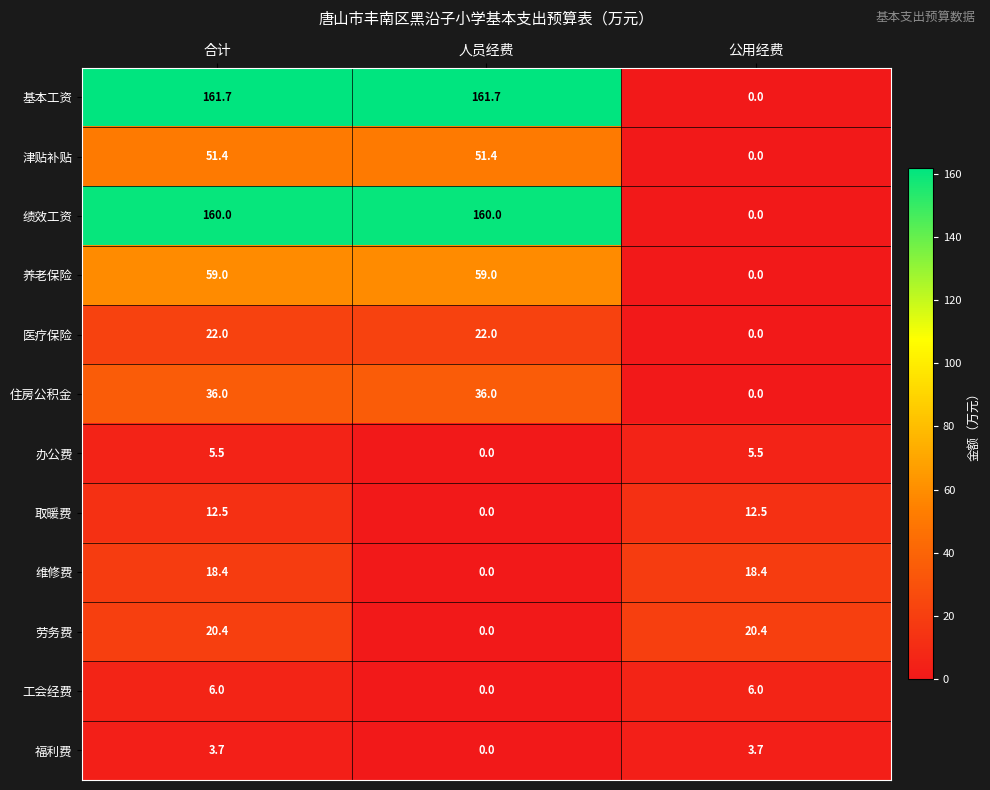

What is the difference between the maximum and minimum values in the 取暖费 series?

12.5